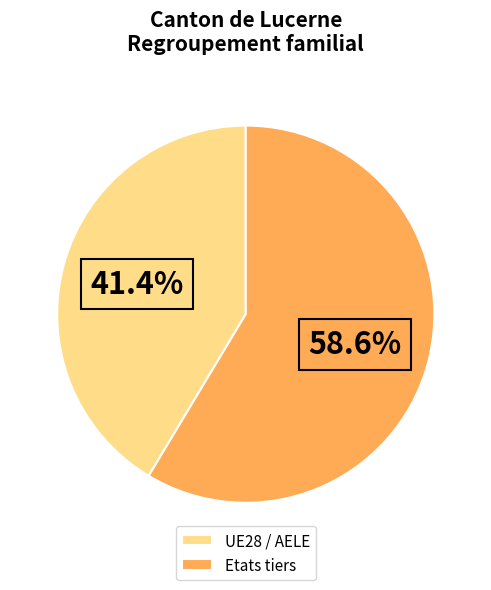

What portion of the pie excludes UE28 / AELE?

58.6%